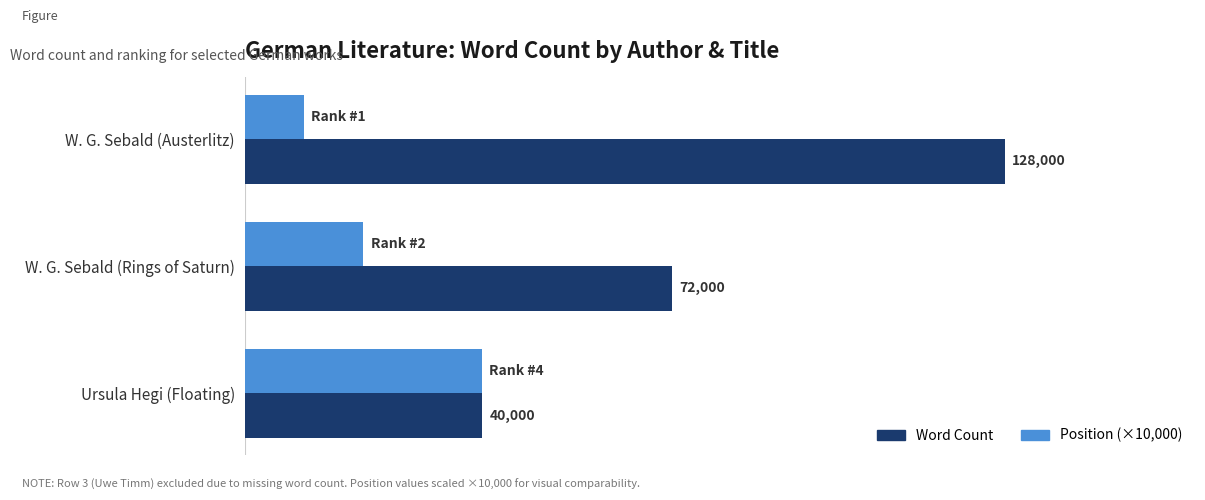

At which label is Position (×10,000) closest to 25000?

W. G. Sebald (Rings of Saturn)